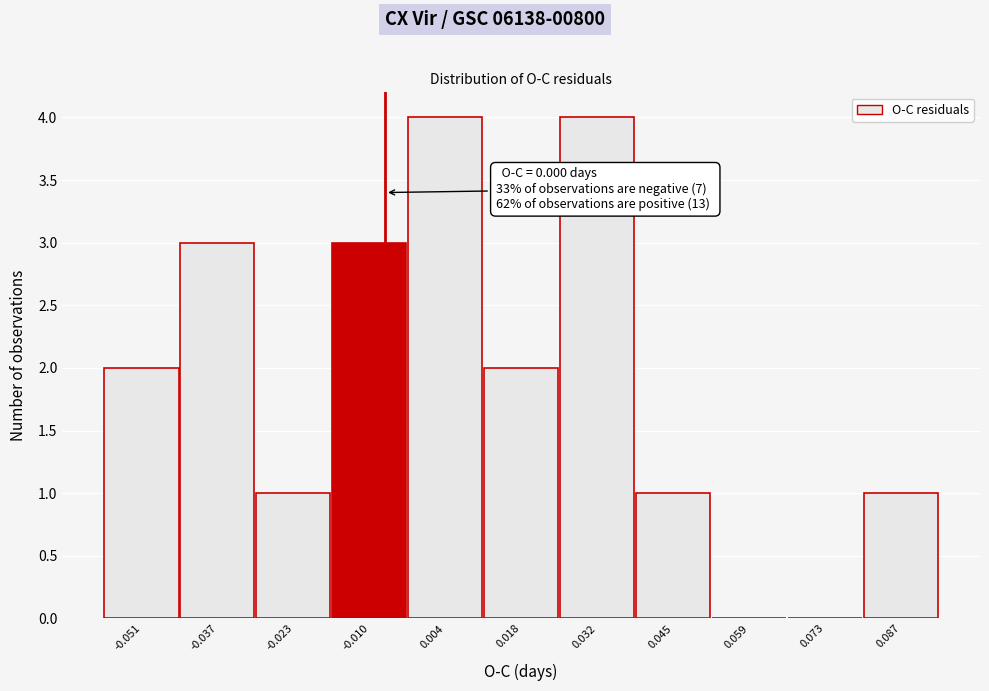

Reading right to left, transcribe all the data shown in this chart.

0.087=1	0.073=0	0.059=0	0.045=1	0.032=4	0.018=2	0.004=4	-0.010=3	-0.023=1	-0.037=3	-0.051=2